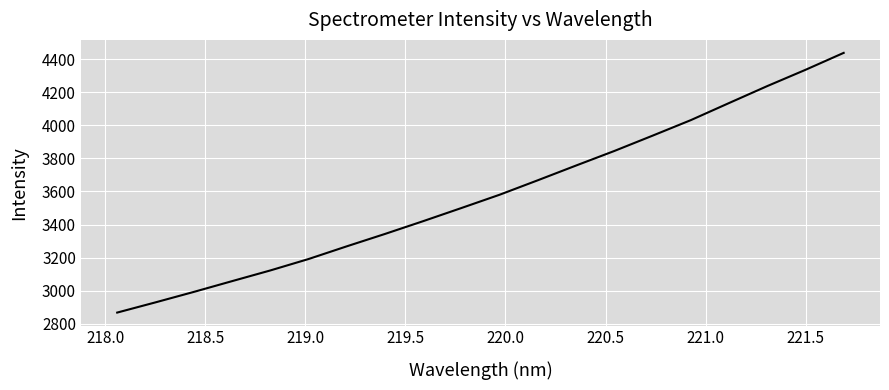

What is the smallest value displayed?

2868.1